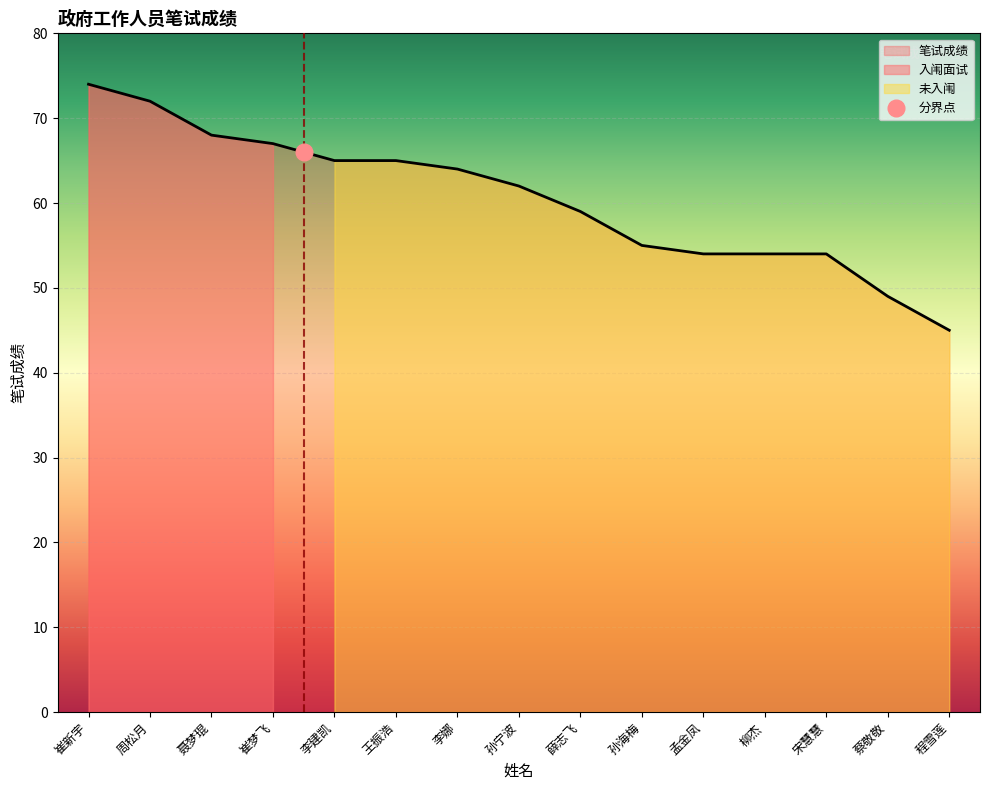

The chart shows a value of 45 at 程雪莲. True or false?

True